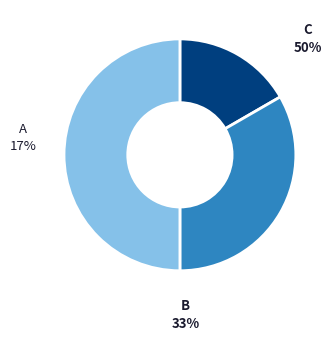

Approximately how many times larger is the value at B compared to A?

2.0